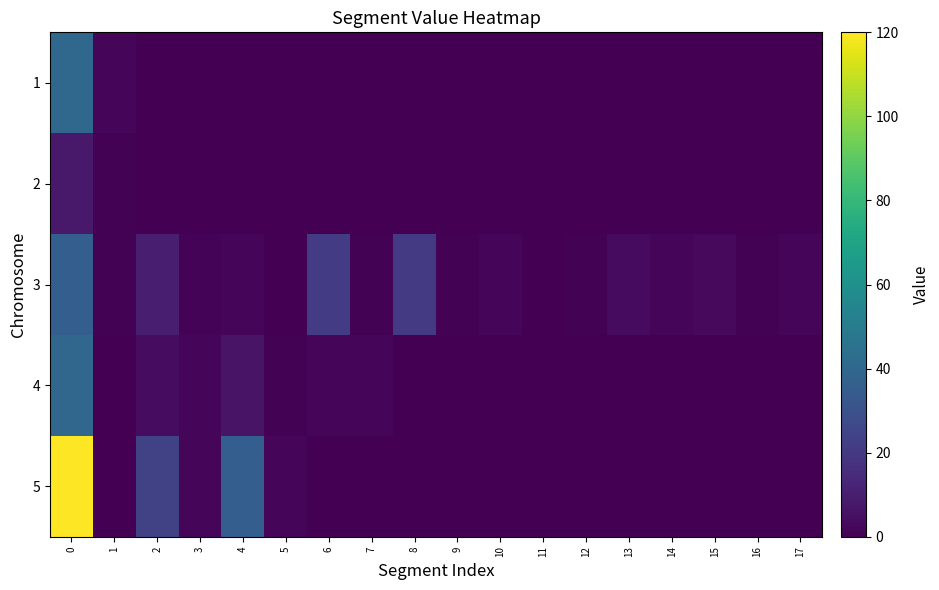

What is the difference between the highest and lowest values at 6?

21.3